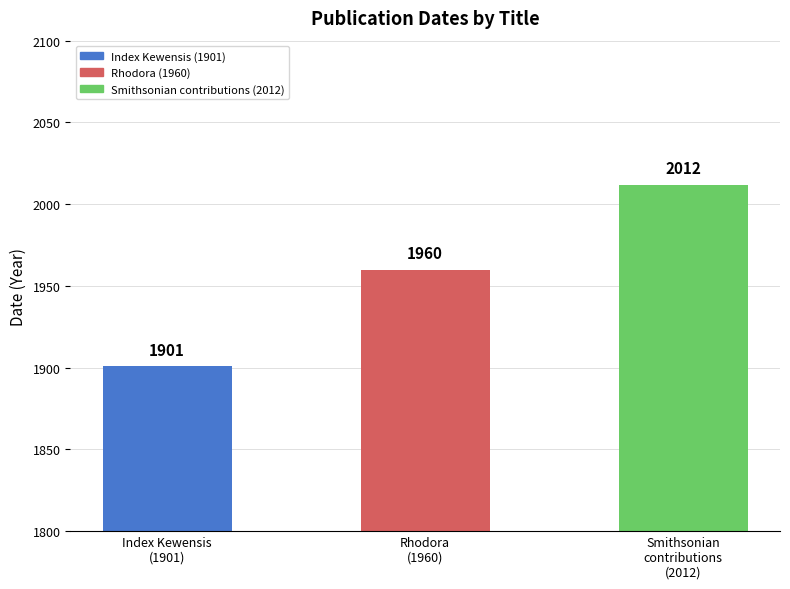

What position from the left is Smithsonian
contributions
(2012)?

3